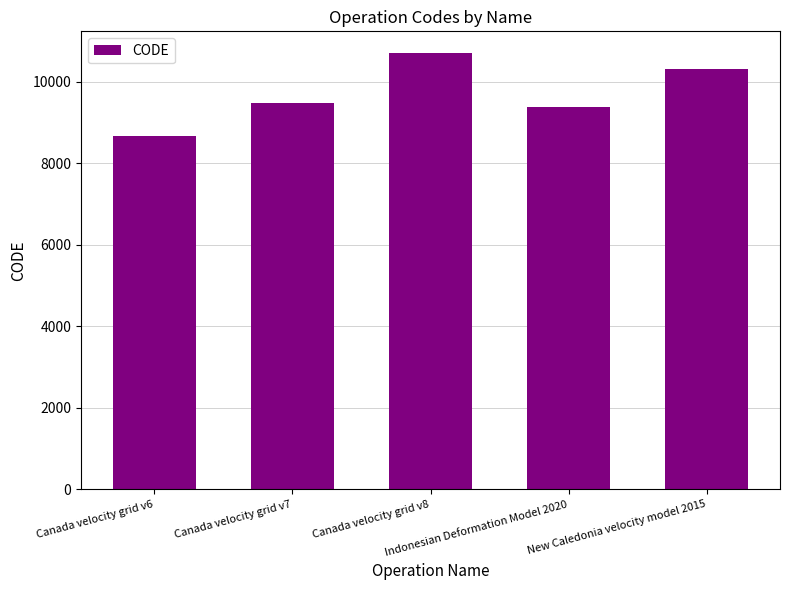

Does the chart contain any negative values?

No